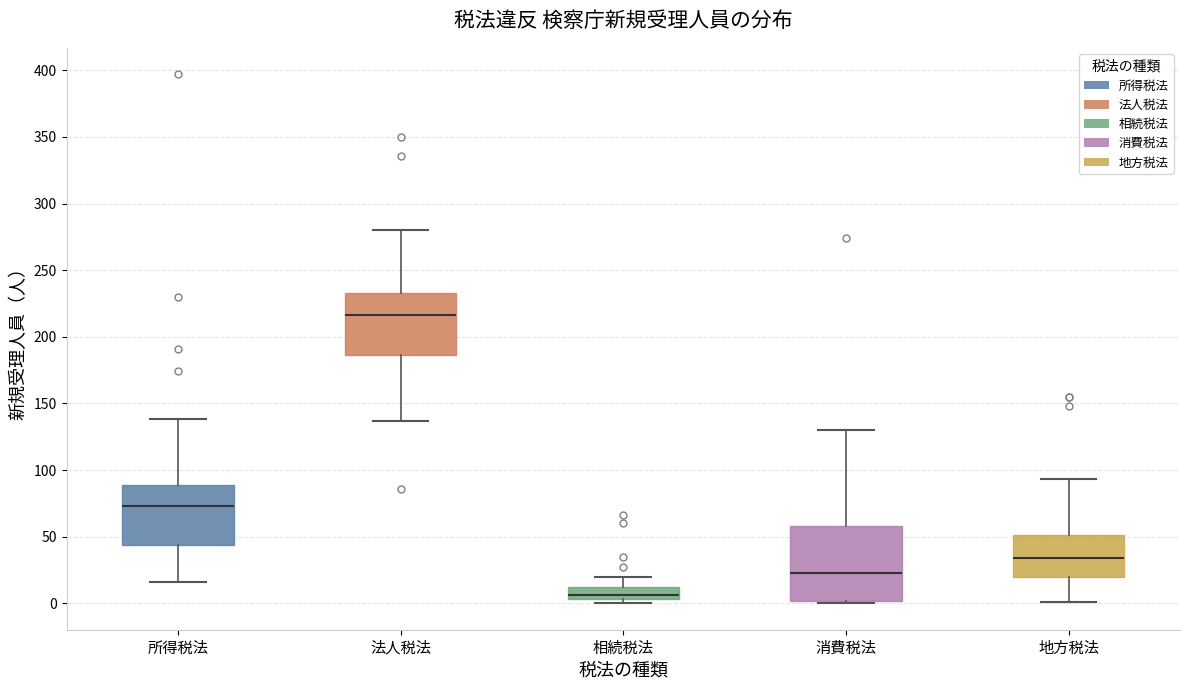

Reading left to right, read every box against the y-axis: the position of its median line, the range the box covers, and the ends of its whiskers. The values are not printed on the chart, so give them approximately, as read against the axis.

所得税法: median 75, box 45 to 90, whiskers 15 to 140
法人税法: median 215, box 185 to 235, whiskers 135 to 280
相続税法: median 5 (just above the box's lower edge), box 5 to 10, whiskers 0 to 20
消費税法: median 25, box 0 to 60, whiskers 0 (just below the box's lower edge) to 130
地方税法: median 35, box 20 to 50, whiskers 0 to 95